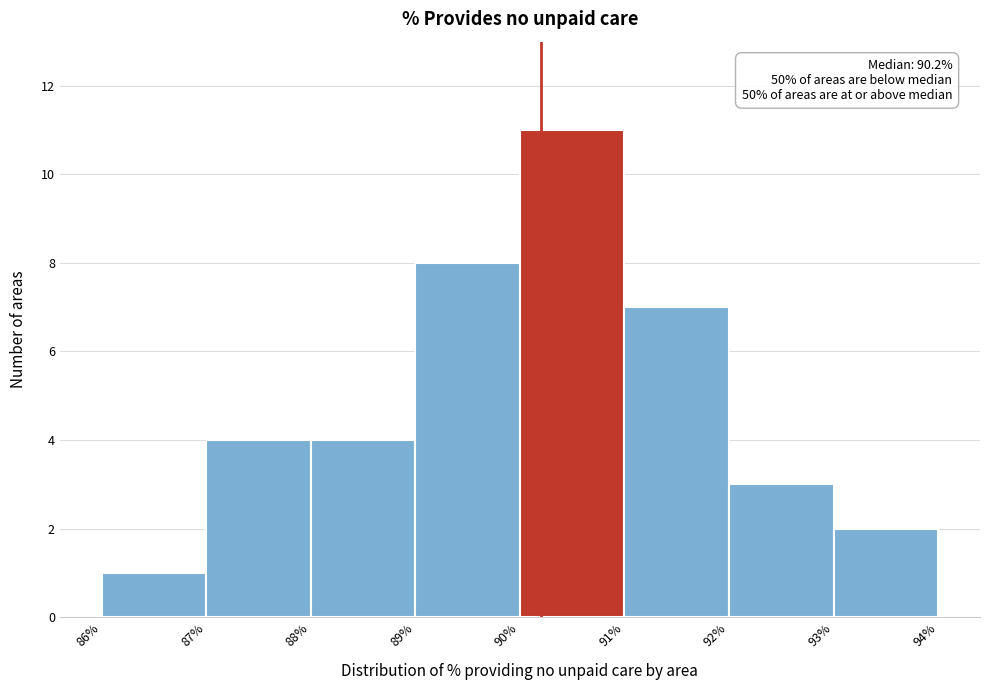

Over which range of the x-axis is the bar tallest?

90% to 91%